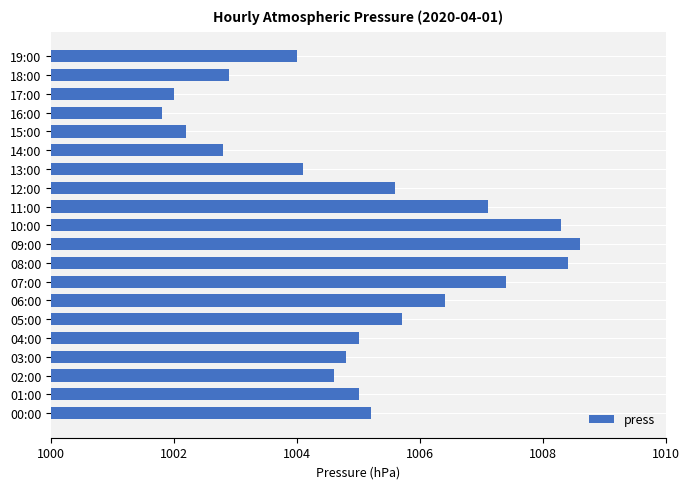

Are the bars horizontal?

Yes